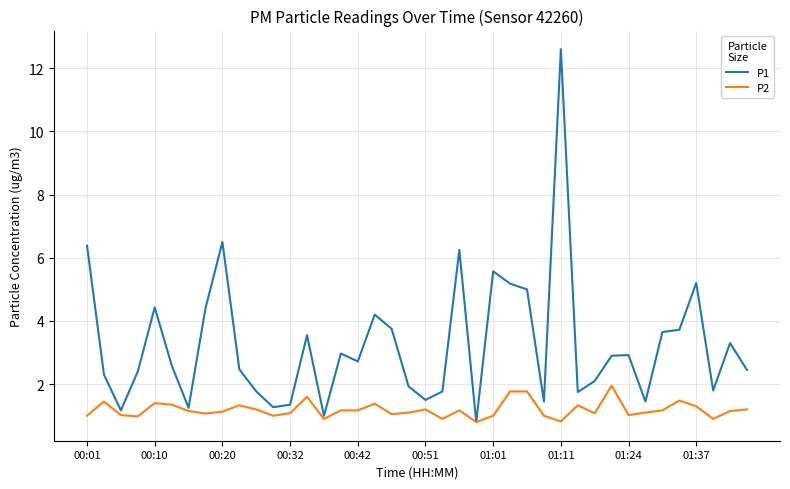

Rank the series by their maximum value, from lowest to highest.

P2, P1